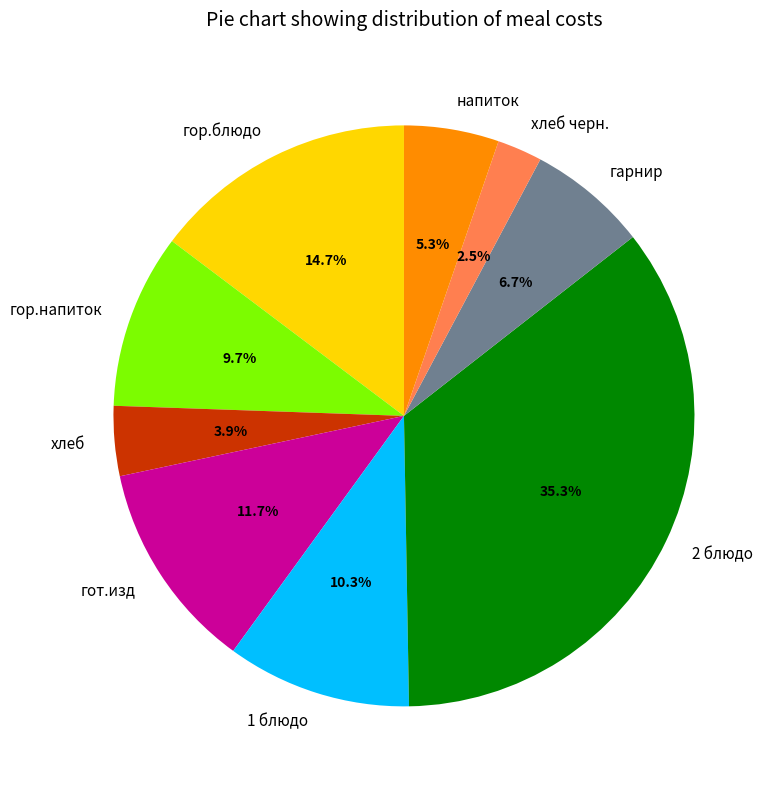

Rank the categories by value from highest to lowest.

2 блюдо, гор.блюдо, гот.изд, 1 блюдо, гор.напиток, гарнир, напиток, хлеб, хлеб черн.